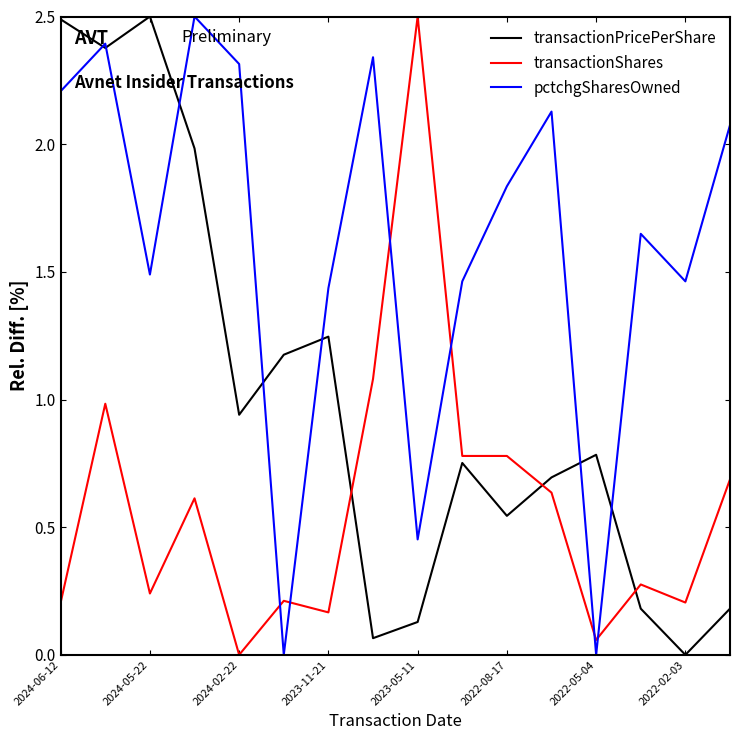

Count the number of data series in this chart.

3